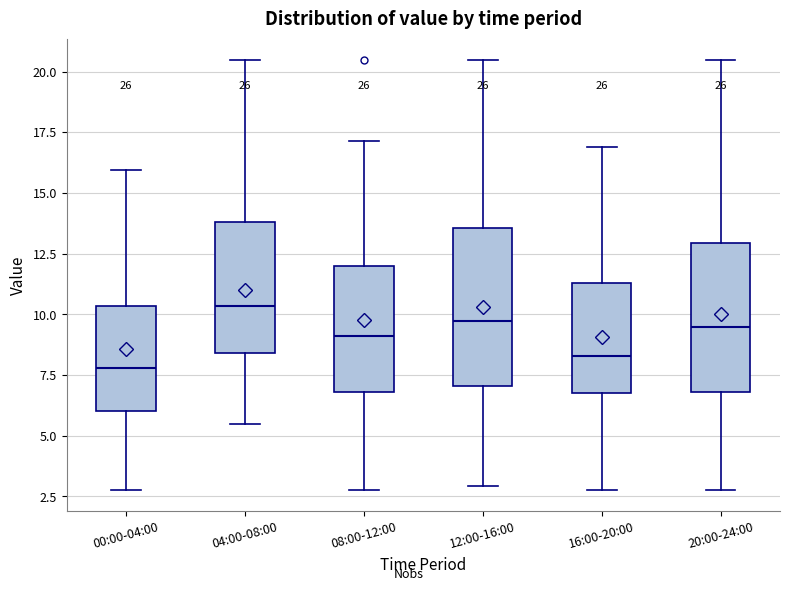

Where does the lower whisker of the box for 04:00-08:00 end on the y-axis? The values are not printed on the chart, so give them approximately, as read against the axis.

5.5